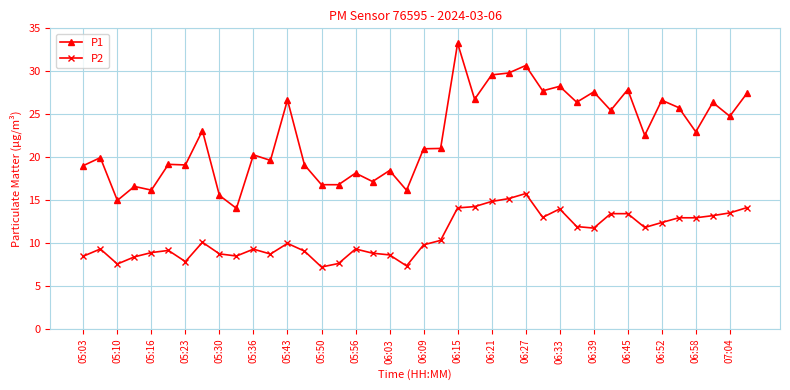

Rank the series by their average value, from lowest to highest.

P2, P1